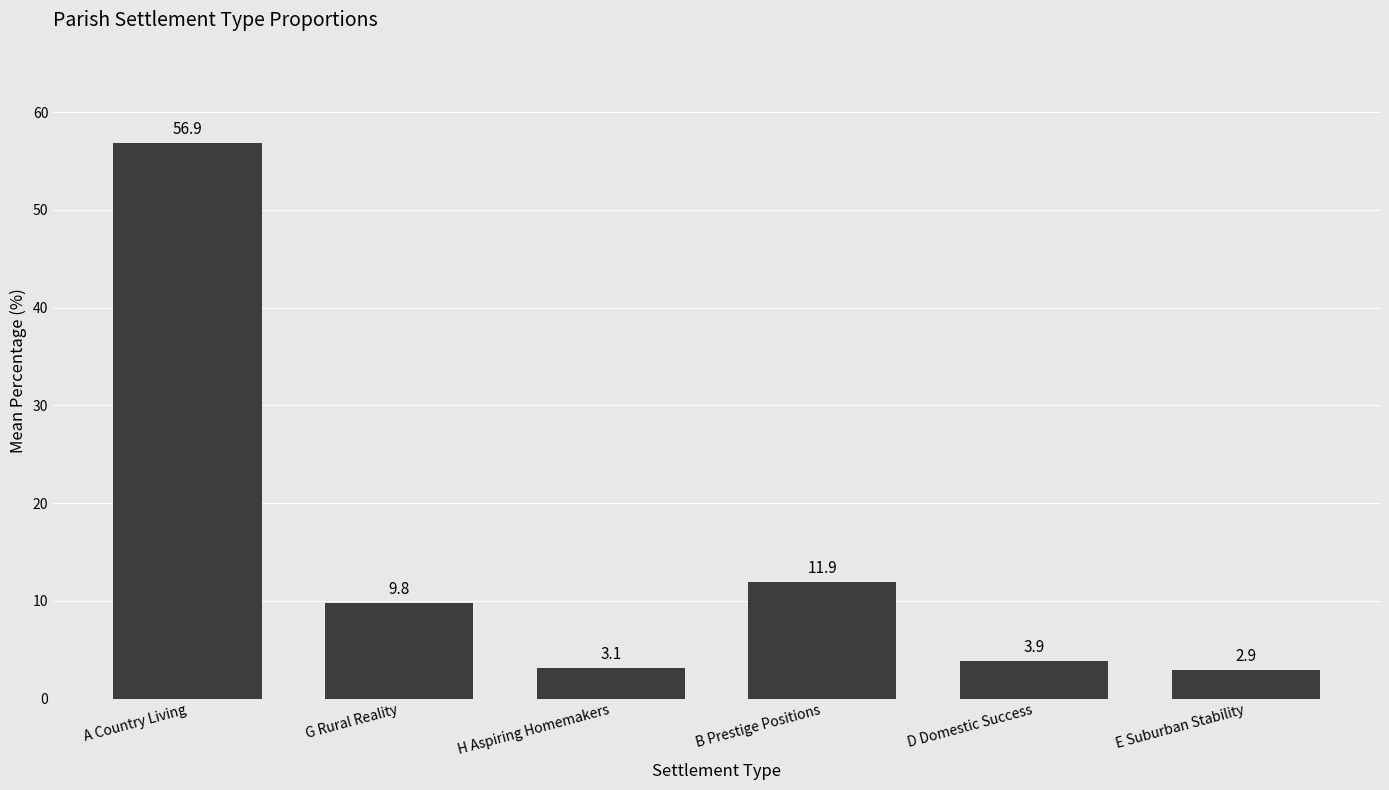

Which label corresponds to the largest value in the chart?

A Country Living